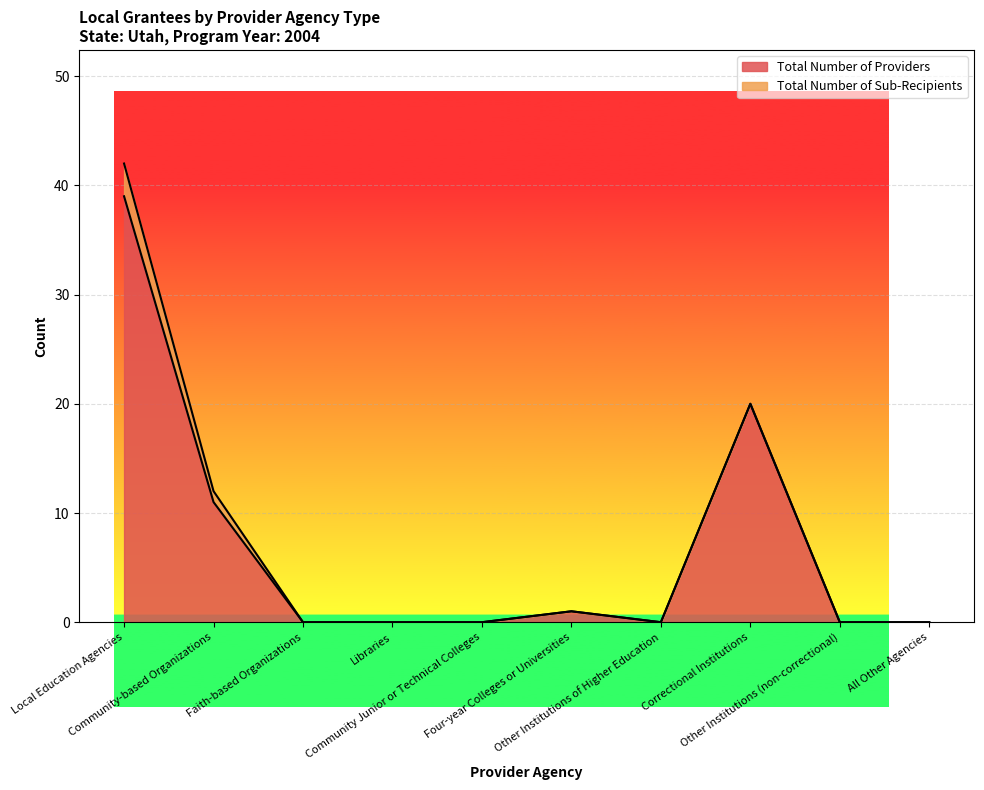

Reading left to right, transcribe all the data shown in this chart.

Local Education Agencies=39	Community-based Organizations=11	Faith-based Organizations=0	Libraries=0	Community Junior or Technical Colleges=0	Four-year Colleges or Universities=1	Other Institutions of Higher Education=0	Correctional Institutions=20	Other Institutions (non-correctional)=0	All Other Agencies=0